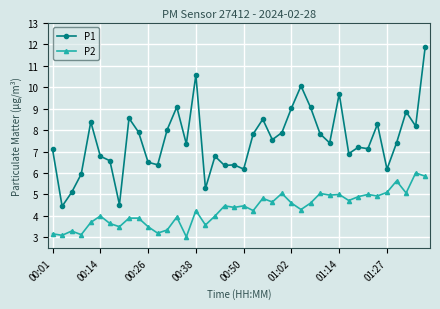

True or false: P1 has more than 2 points higher than both neighbors.

True